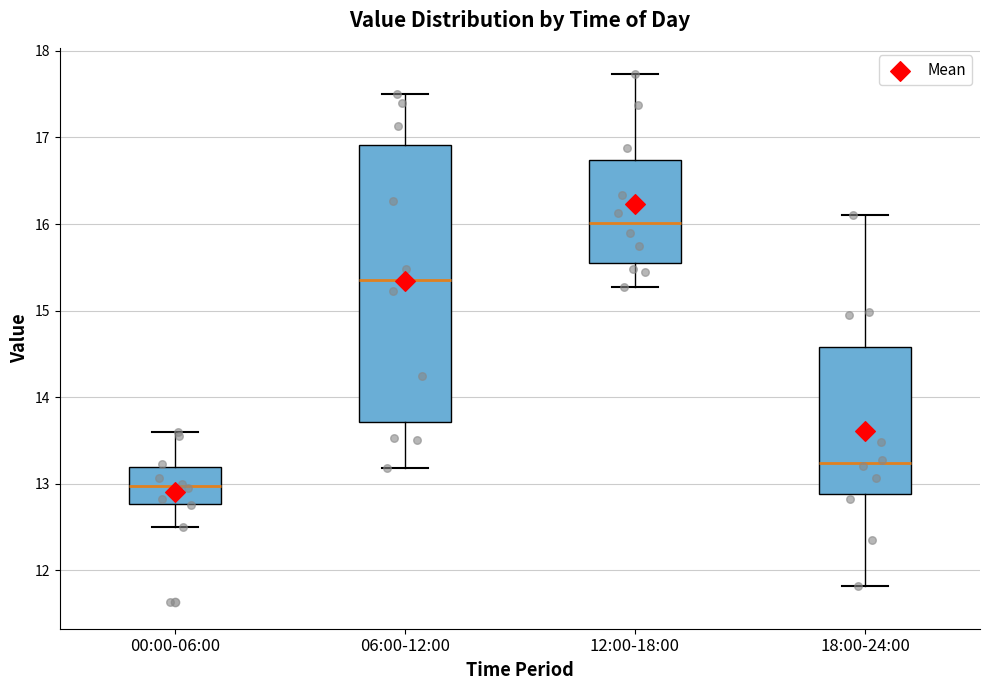

Where does the upper whisker of the box for 12:00-18:00 end on the y-axis? The values are not printed on the chart, so give them approximately, as read against the axis.

17.7